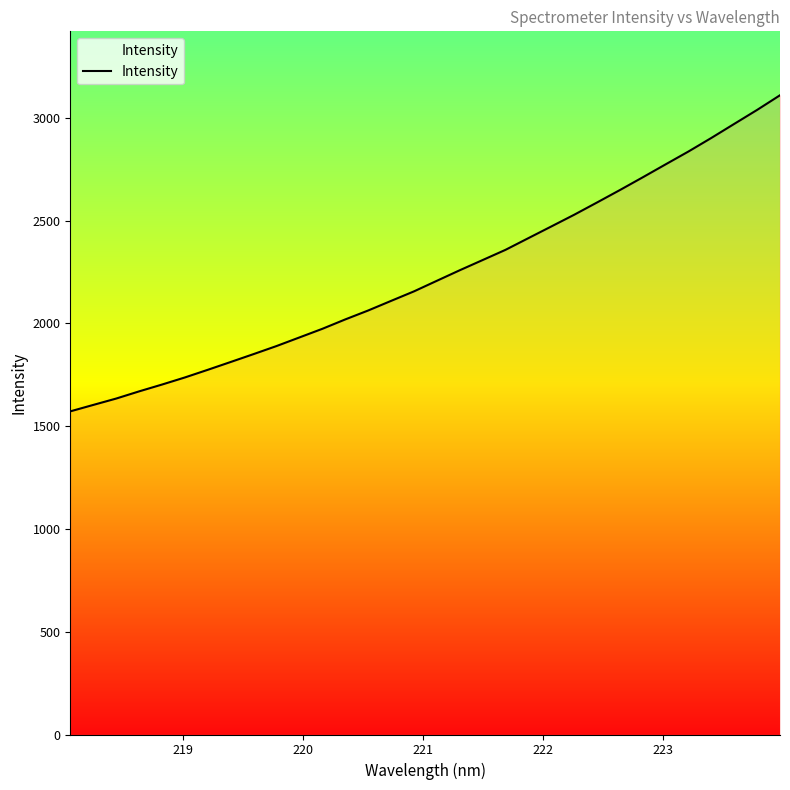

What is the smallest value displayed?

1572.4